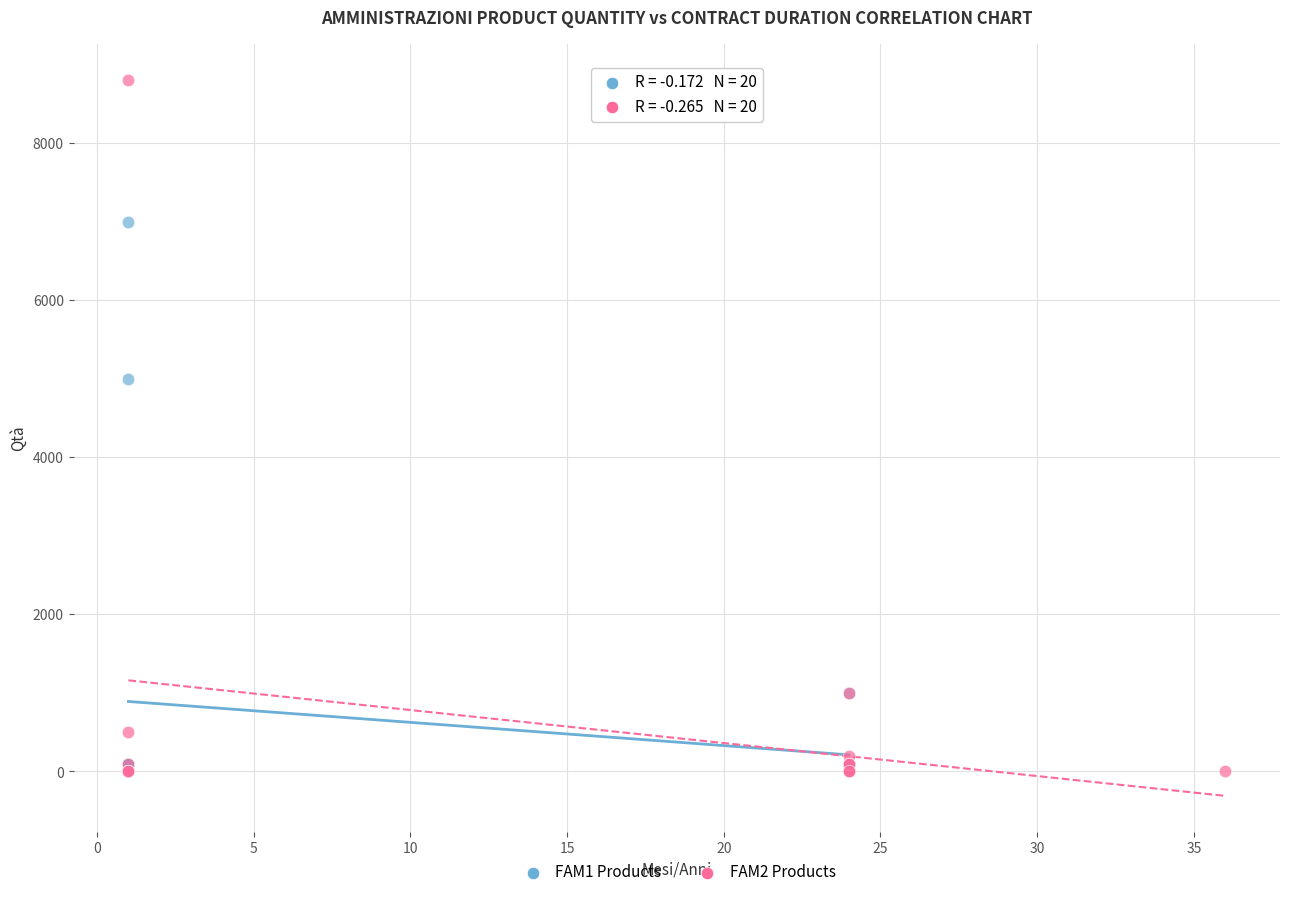

Which series has the widest spread of Y values?

FAM2 Products